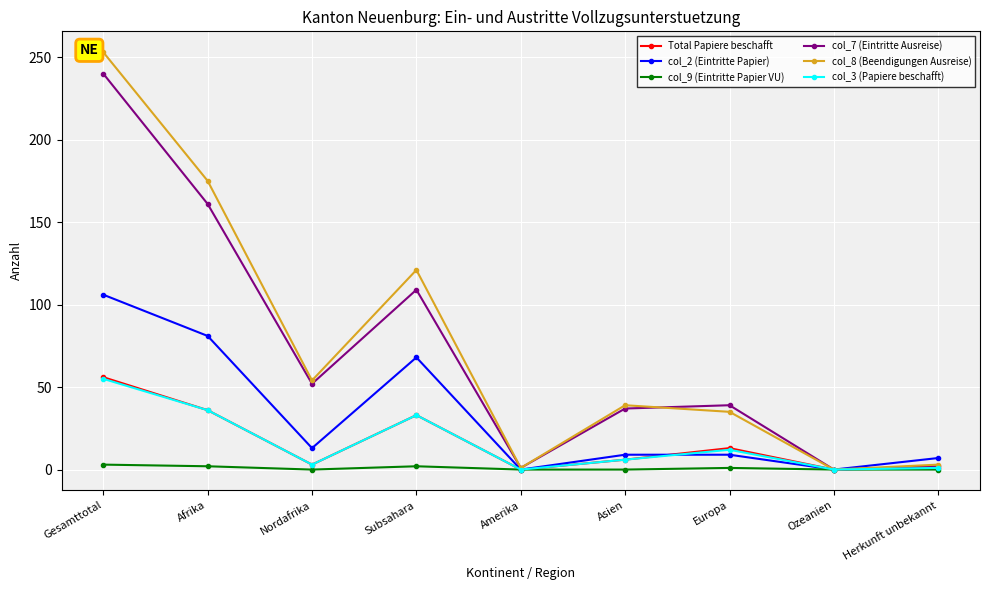

At which category does the chart reach its peak across all series?

Gesamttotal